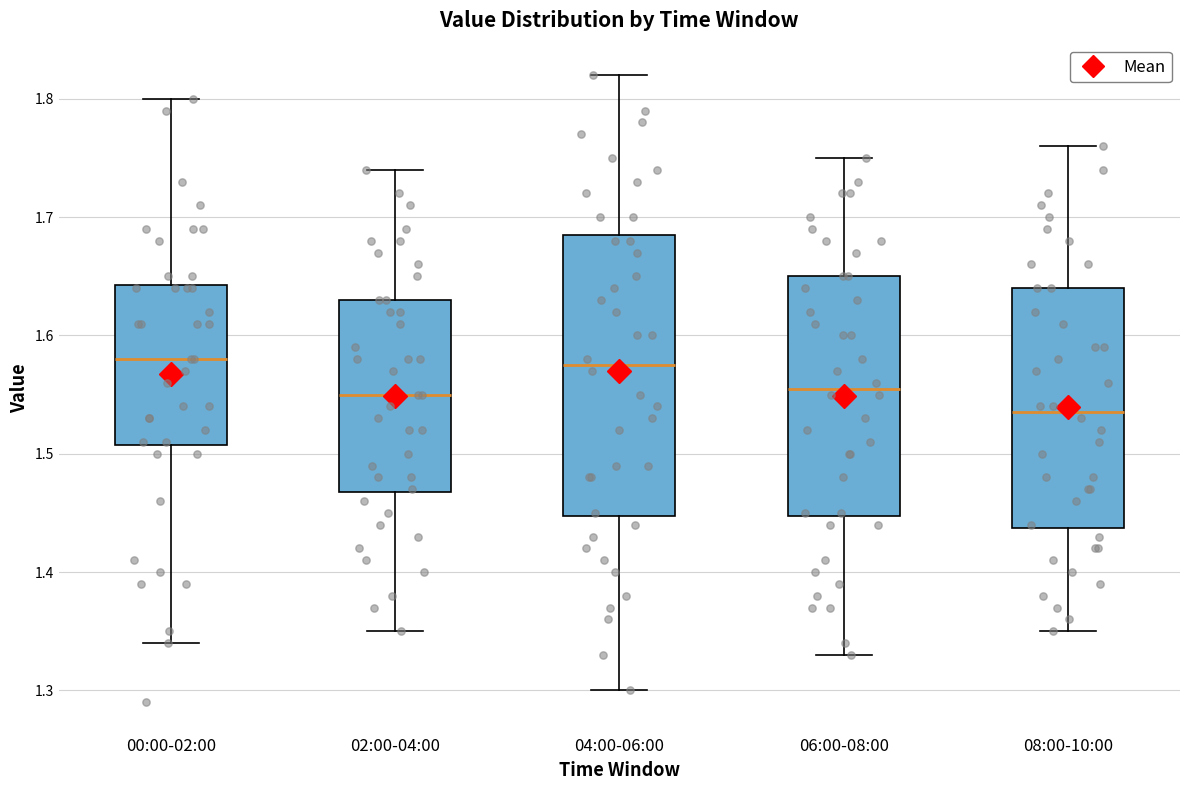

Where does the upper whisker of the box for 04:00-06:00 end on the y-axis? The values are not printed on the chart, so give them approximately, as read against the axis.

1.82